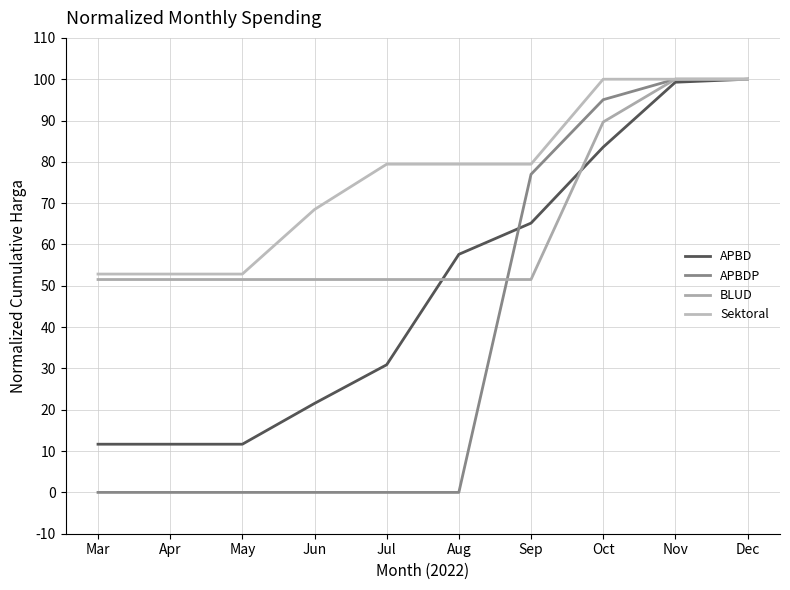

Which series has the widest spread of values?

APBDP